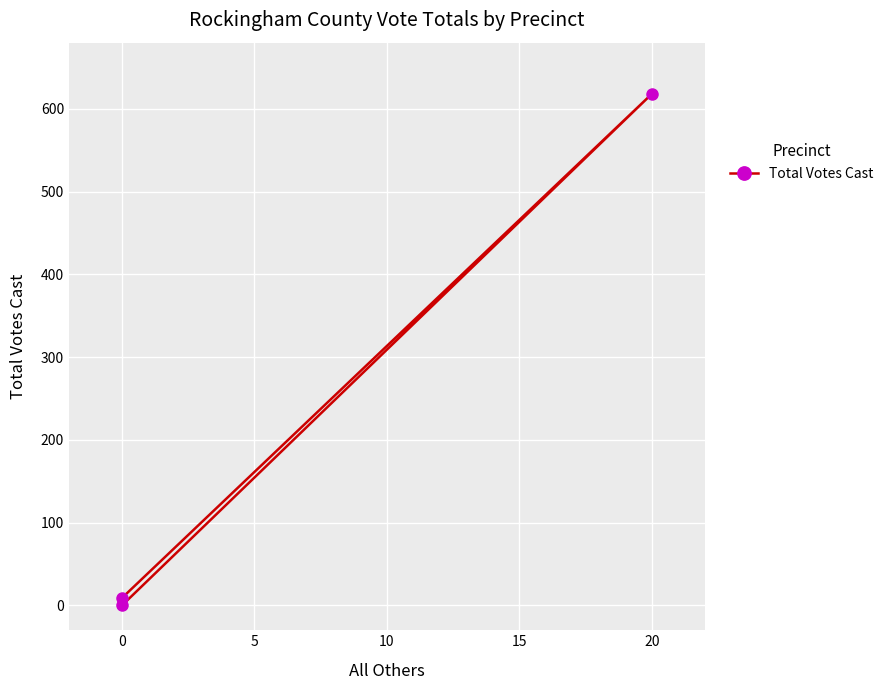

True or false: the data shows 811 at 20.

False